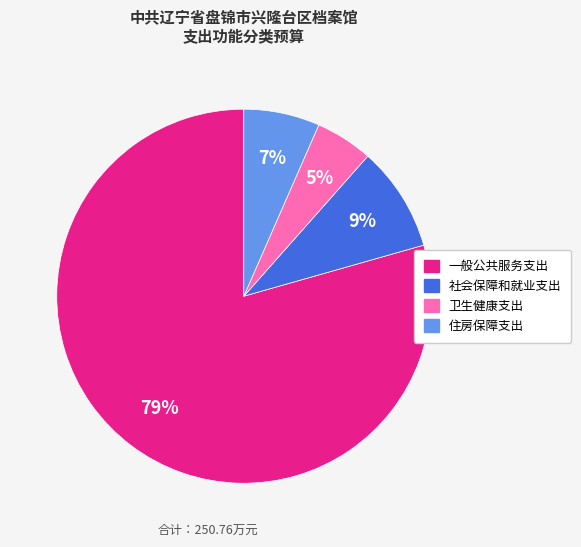

The 社会保障和就业支出 slice represents 15% of the pie. True or false?

False